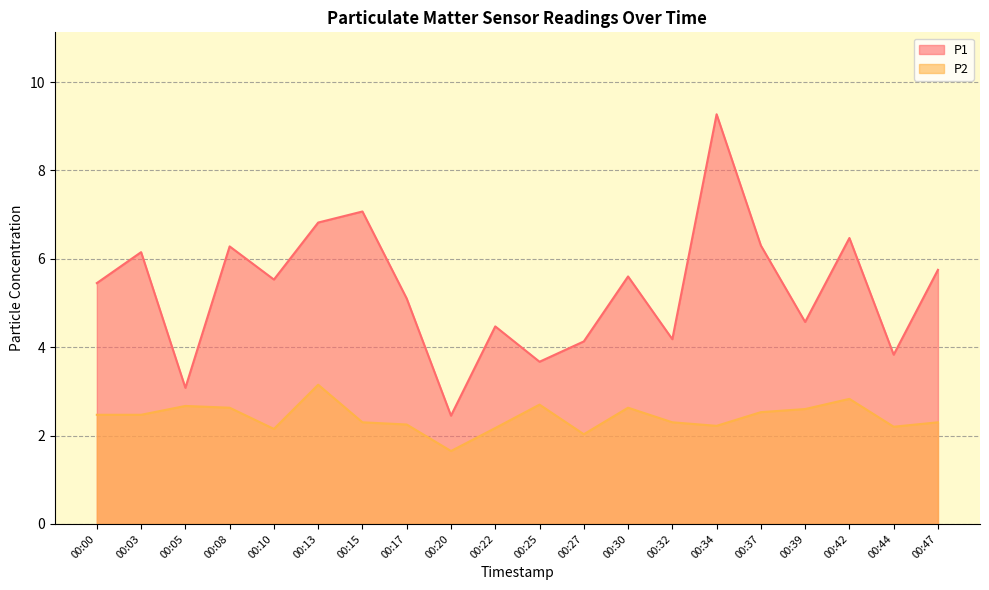

Reading left to right, transcribe all the data shown in this chart.

P1: 00:00=5.5	00:03=6.2	00:05=3.1	00:08=6.3	00:10=5.5	00:13=6.8	00:15=7.1	00:17=5.1	00:20=2.5	00:22=4.5	00:25=3.7	00:27=4.1	00:30=5.6	00:32=4.2	00:34=9.3	00:37=6.3	00:39=4.6	00:42=6.5	00:44=3.8	00:47=5.8
P2: 00:00=2.5	00:03=2.5	00:05=2.7	00:08=2.6	00:10=2.1	00:13=3.1	00:15=2.3	00:17=2.2	00:20=1.6	00:22=2.2	00:25=2.7	00:27=2.0	00:30=2.6	00:32=2.3	00:34=2.2	00:37=2.5	00:39=2.6	00:42=2.8	00:44=2.2	00:47=2.3